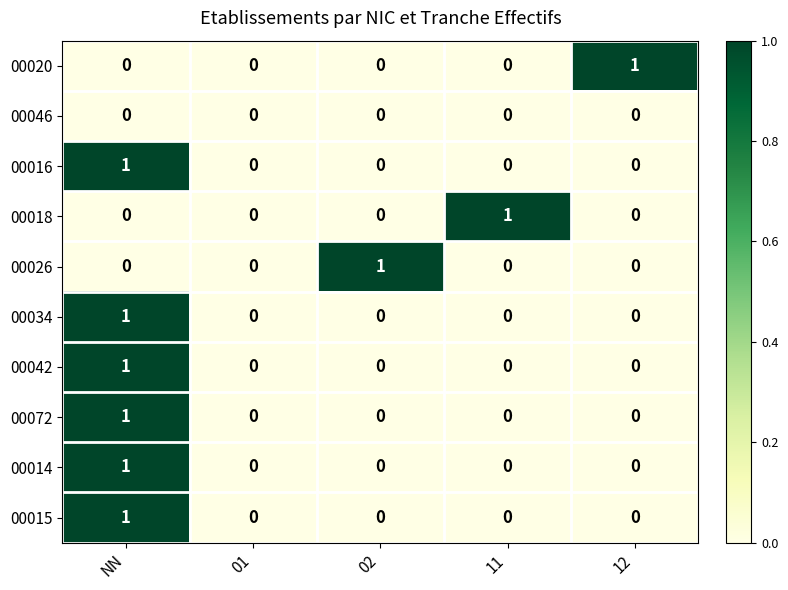

True or false: 00016 has a value of -1 at 02.

False